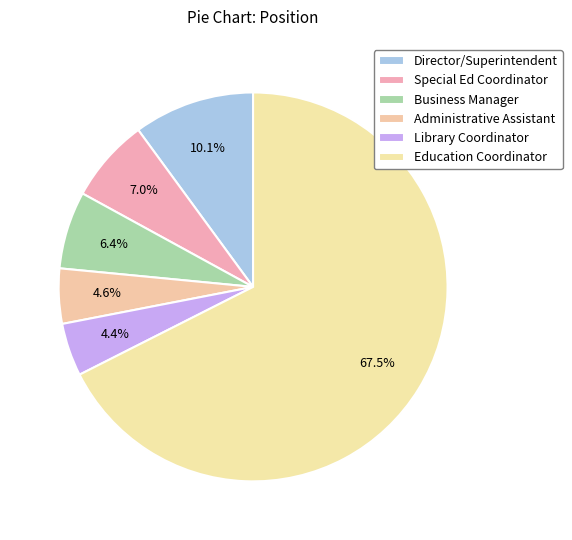

To the nearest percent, what is the average slice percentage?

17%